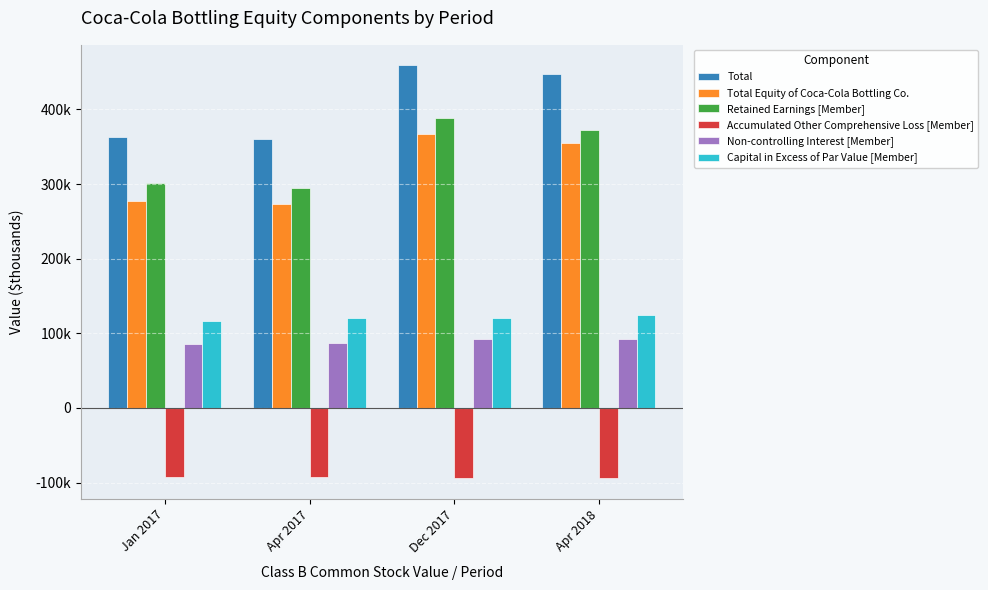

Is it true that Non-controlling Interest [Member] equals 48016 at Dec 2017?

False